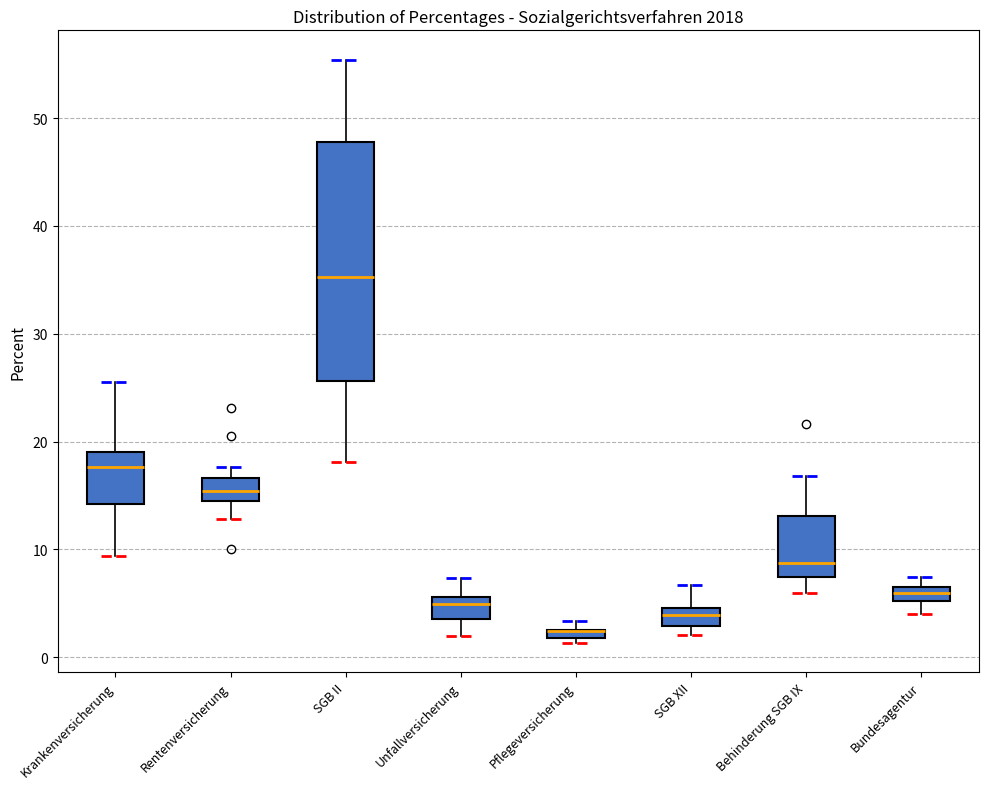

Comparing the boxes themselves (not the whiskers), which one is the tallest?

SGB II